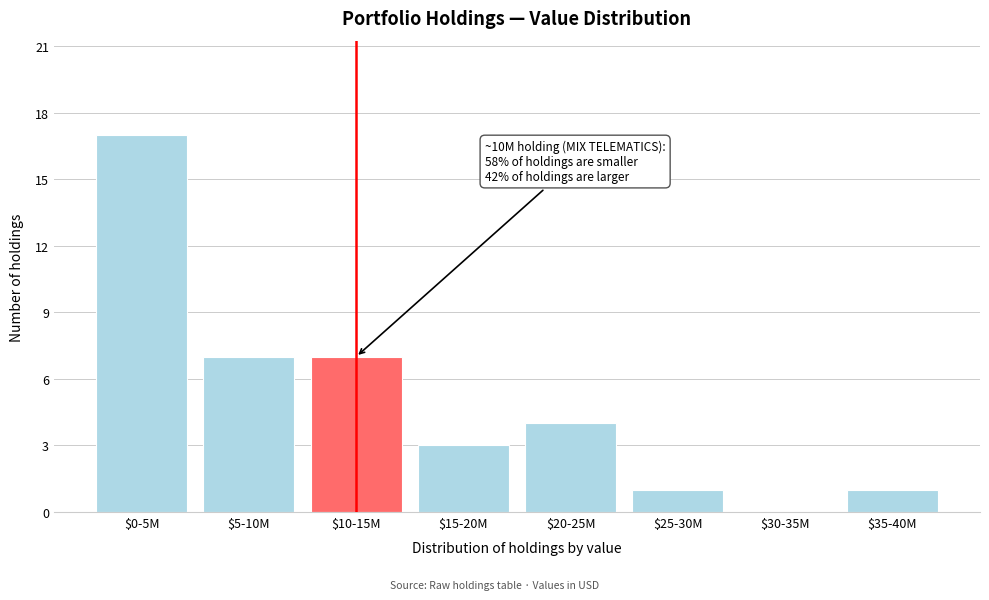

Is it true that the value at $5-10M is 2?

False